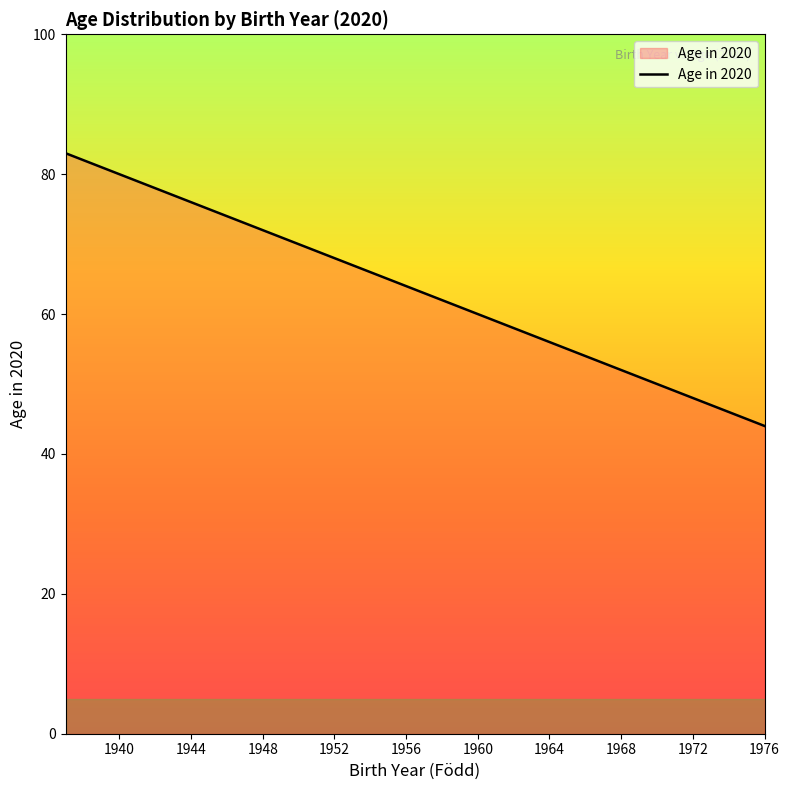

What is the difference between the maximum and minimum values?

39